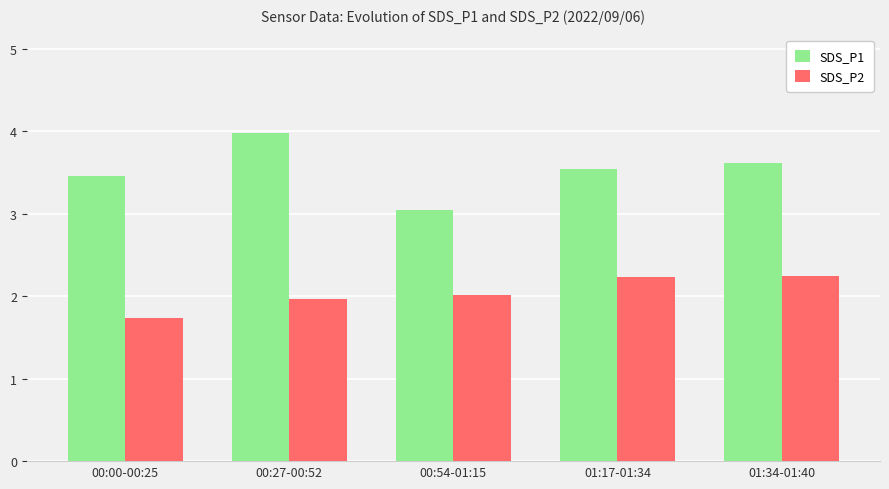

How many series are shown in this chart?

2